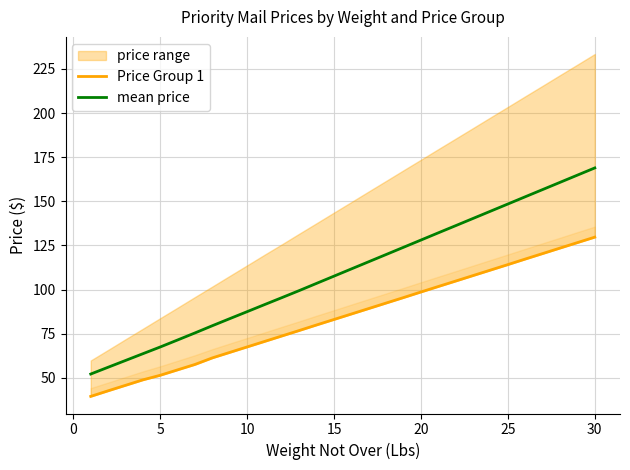

What is the label of the 16th point from the right?

15